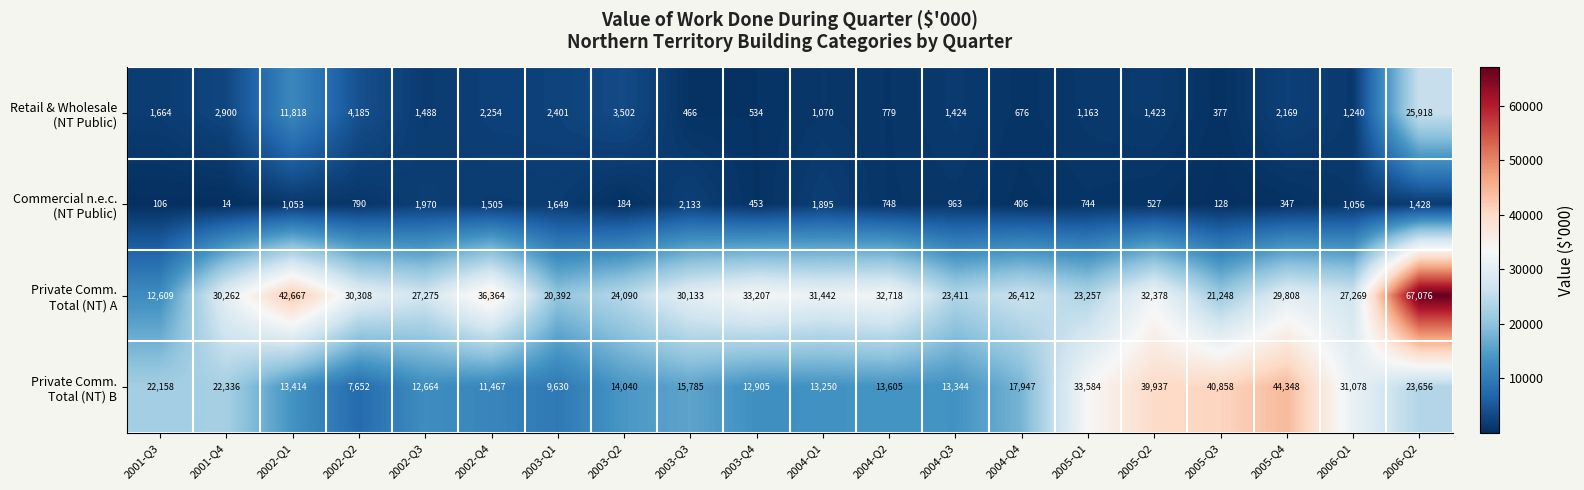

Which category has the lowest value across all series?

2001-Q4